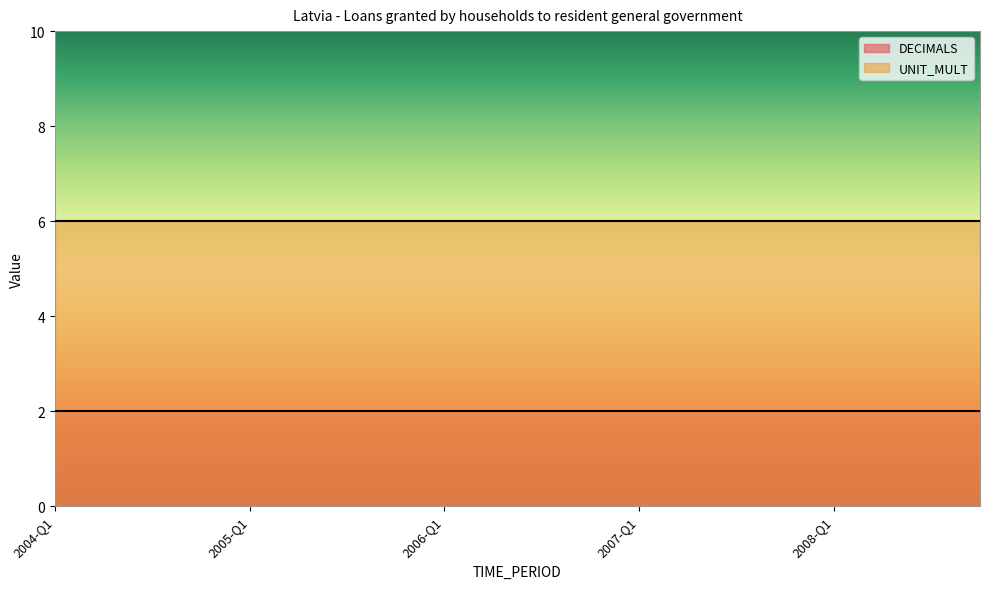

List the series in order of their peak value, highest first.

UNIT_MULT, DECIMALS